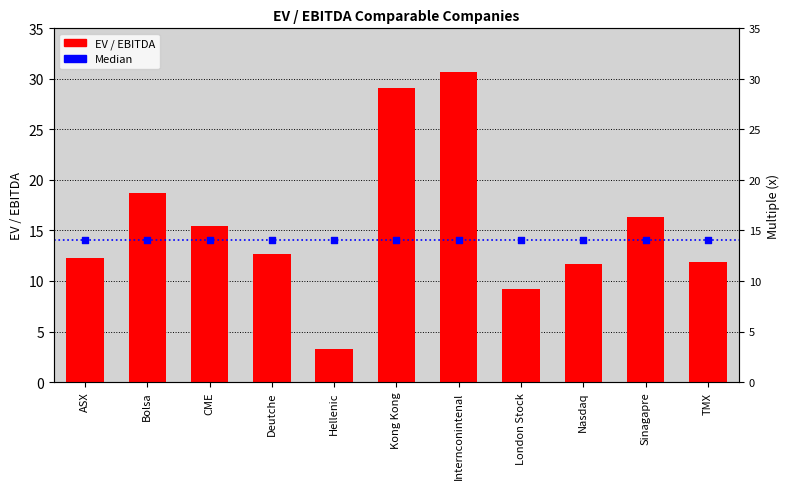

Which series has the largest Y range (max minus min)?

EV / EBITDA